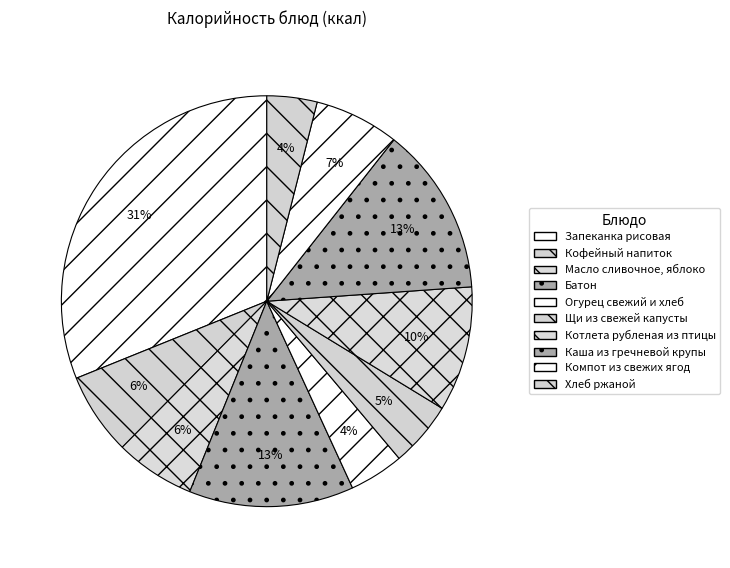

To the nearest percent, what is the combined percentage of Щи из свежей капусты and Батон?

18%